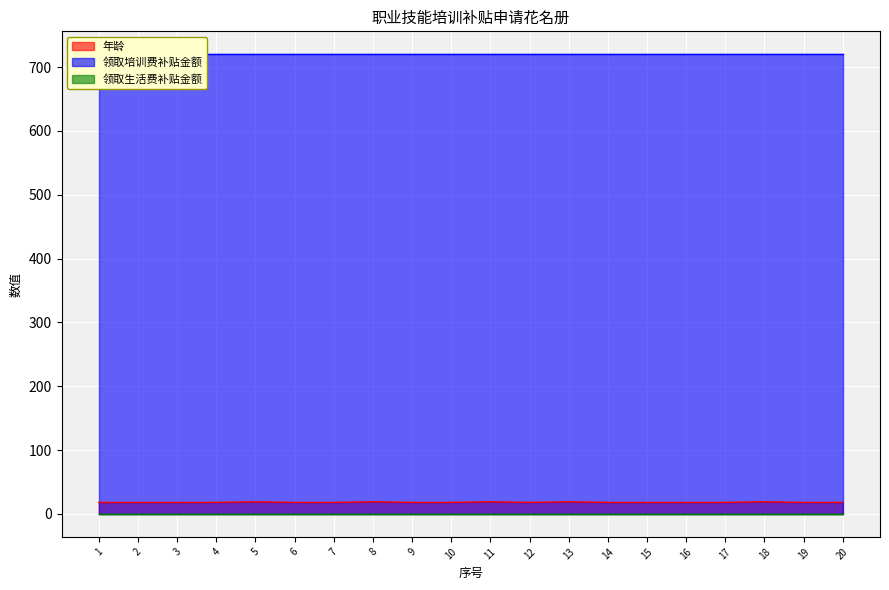

True or false: 领取生活费补贴金额 has more than 2 interior local peaks.

False